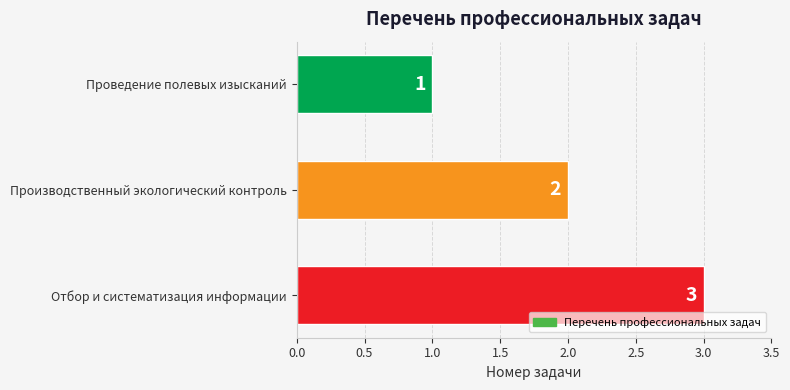

What is the change in value from Производственный экологический контроль to Отбор и систематизация информации?

+1